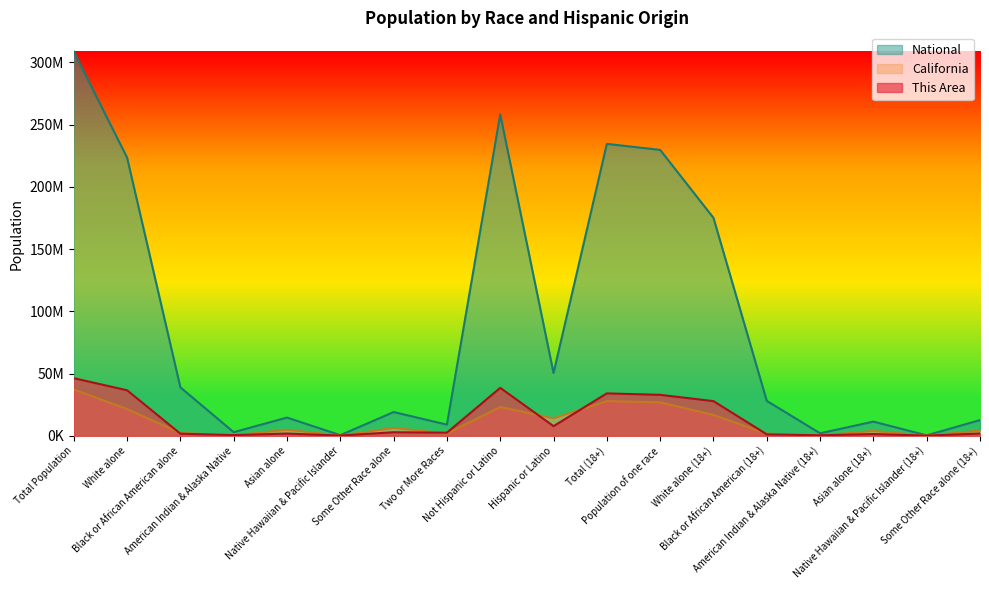

Where is National nearest to the value 154563973?

White alone (18+)